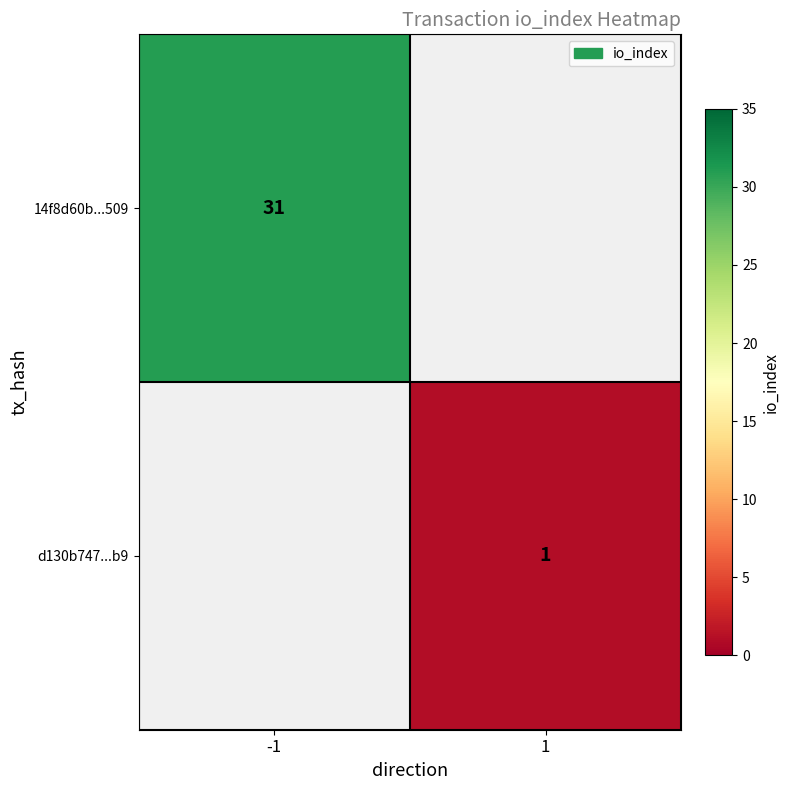

What is the total value across all series at 1?

1